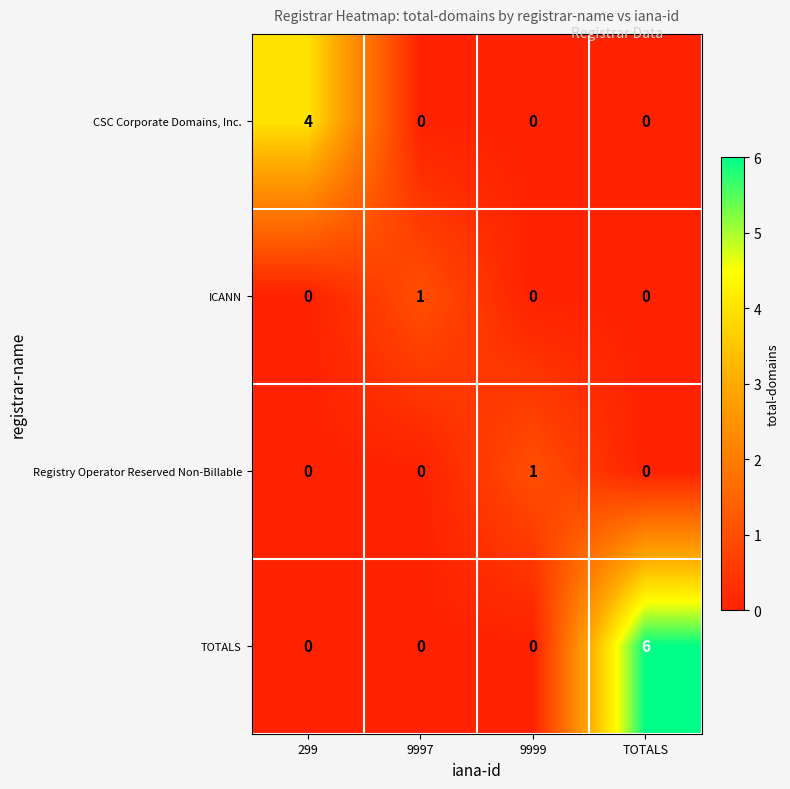

What is the difference between the maximum and minimum values in the TOTALS series?

6